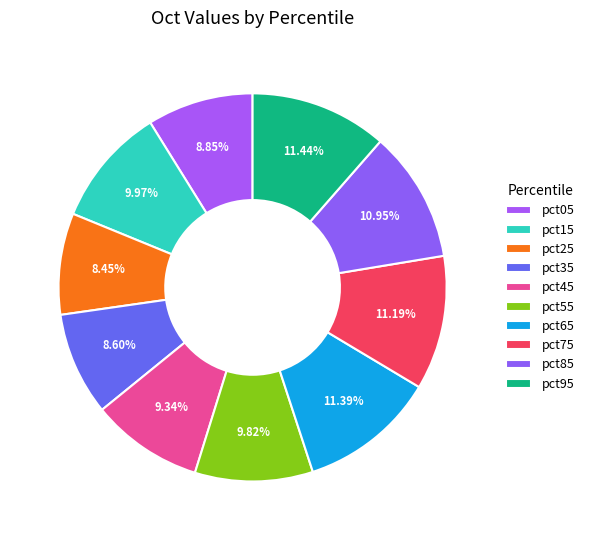

What is the largest slice in the pie chart?

pct95